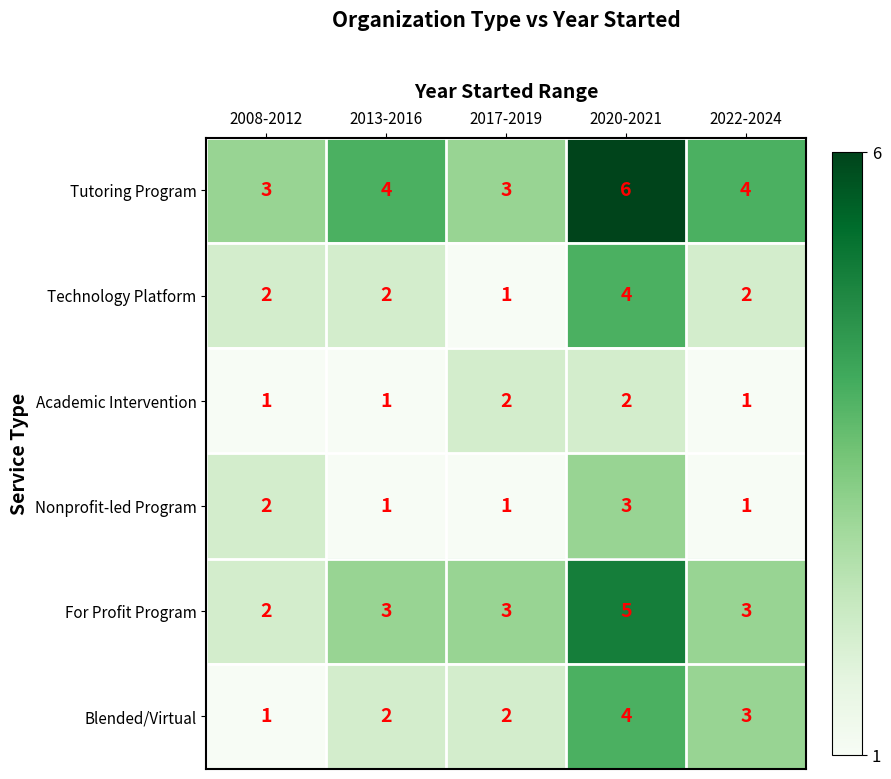

Reading right to left, list all the values displayed in this chart.

Tutoring Program: 2022-2024=4	2020-2021=6	2017-2019=3	2013-2016=4	2008-2012=3
Technology Platform: 2022-2024=2	2020-2021=4	2017-2019=1	2013-2016=2	2008-2012=2
Academic Intervention: 2022-2024=1	2020-2021=2	2017-2019=2	2013-2016=1	2008-2012=1
Nonprofit-led Program: 2022-2024=1	2020-2021=3	2017-2019=1	2013-2016=1	2008-2012=2
For Profit Program: 2022-2024=3	2020-2021=5	2017-2019=3	2013-2016=3	2008-2012=2
Blended/Virtual: 2022-2024=3	2020-2021=4	2017-2019=2	2013-2016=2	2008-2012=1